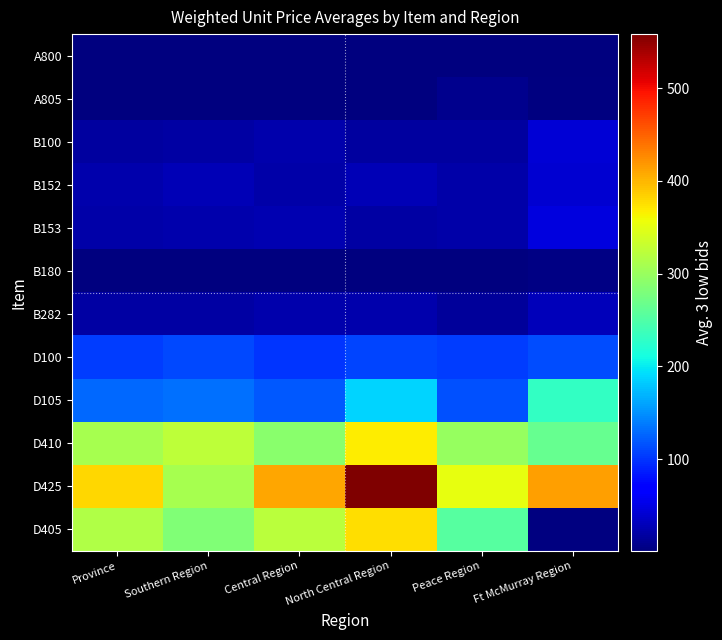

True or false: D105 has a value of 187.5 at North Central Region.

True